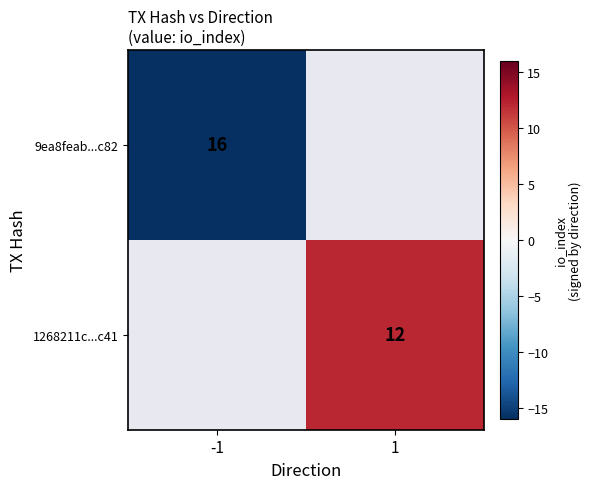

The value of 9ea8feab...c82 at -1 is 16. True or false?

True